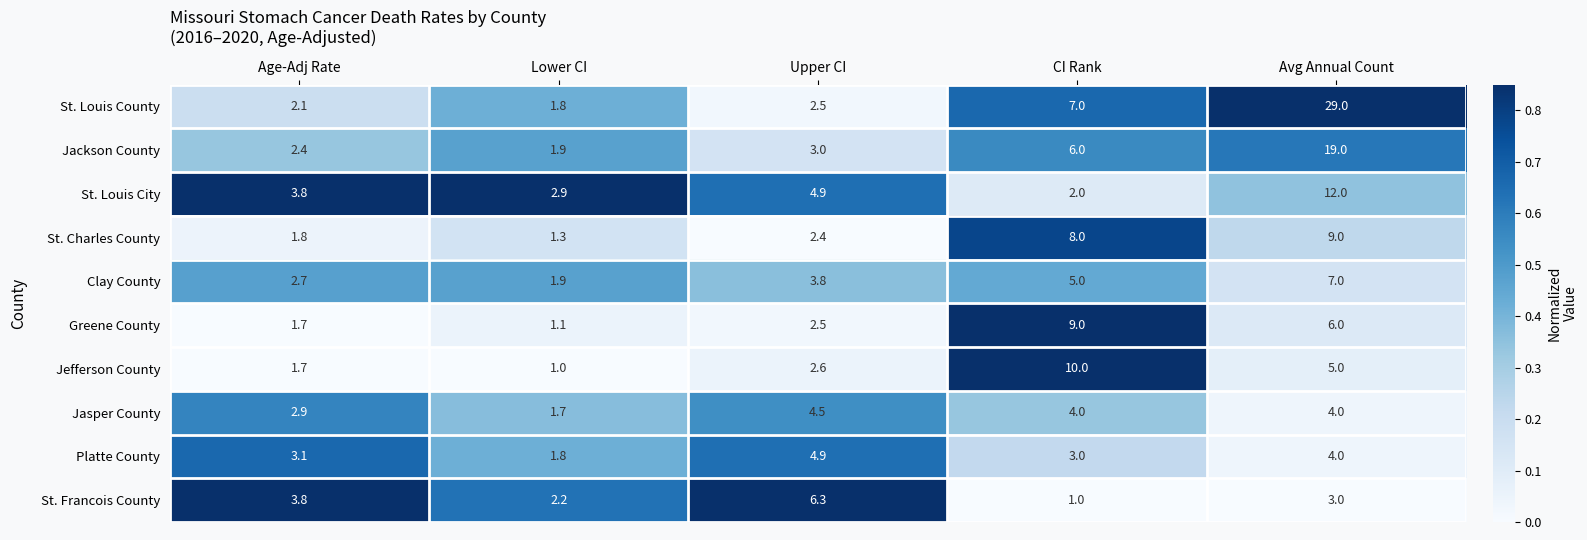

Where is Platte County nearest to the value 3?

CI Rank